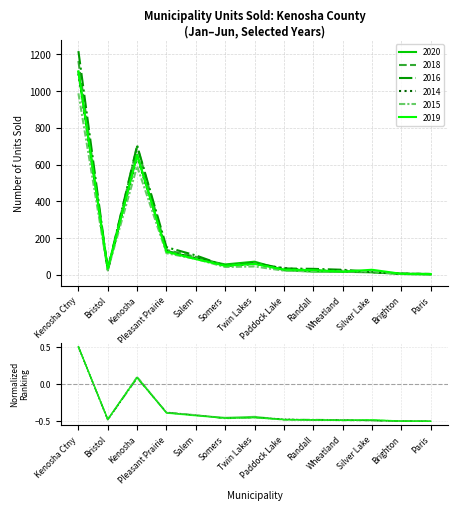

Which series ends up on top after the final intersection of 2016 and 2020?

2016